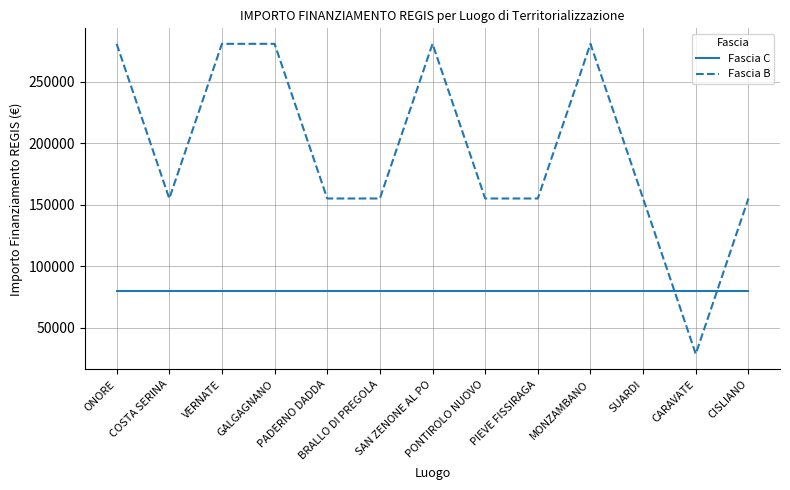

Where is the first local minimum for Fascia B?

COSTA SERINA